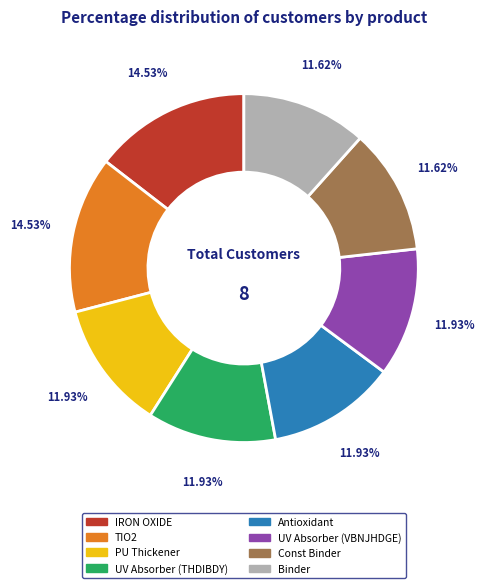

To the nearest percent, what is the combined percentage of TIO2 and IRON OXIDE?

29%